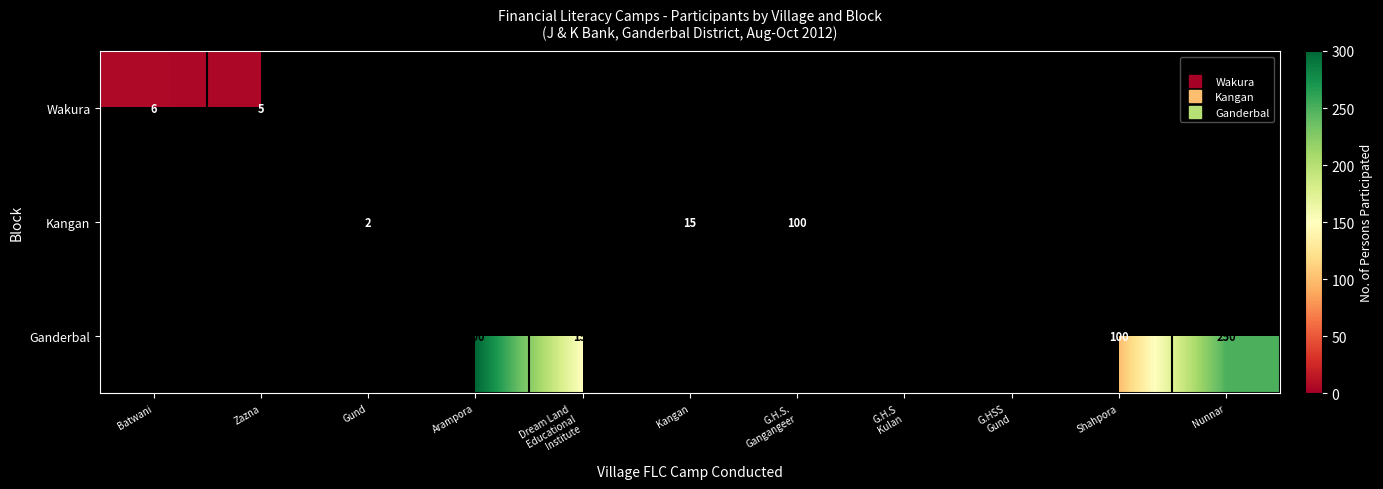

Which label corresponds to the smallest value in the chart?

Gund